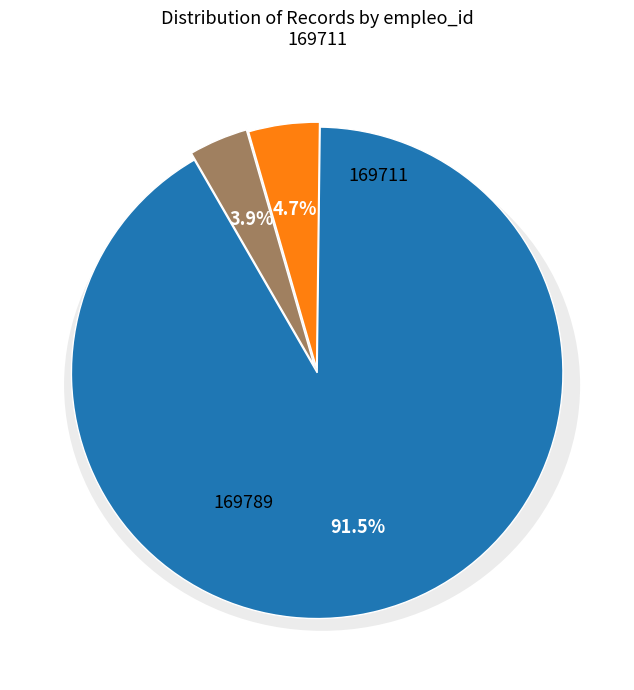

Which has a higher value, 169711 or 169730?

169730